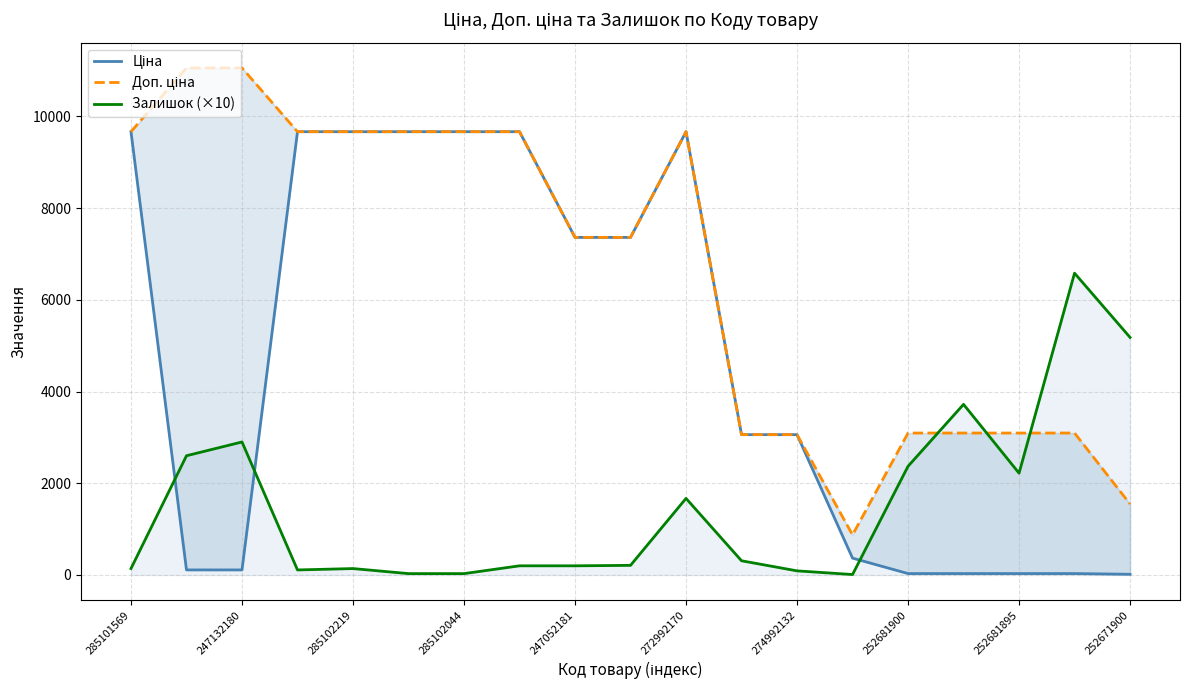

The Залишок (×10) series shows 2900 at 247132180. True or false?

True